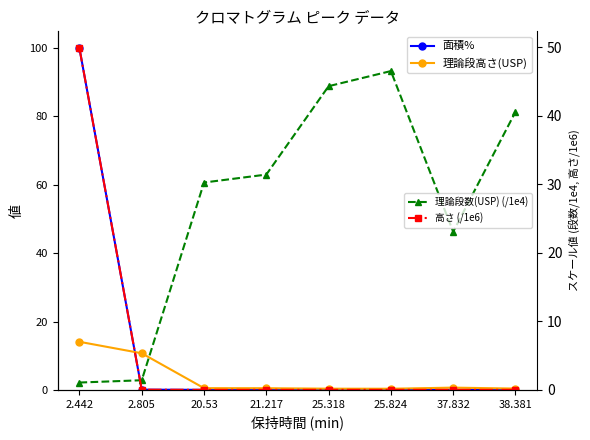

Is it true that 理論段数(USP) (/1e4) equals 80.3 at 25.824?

False